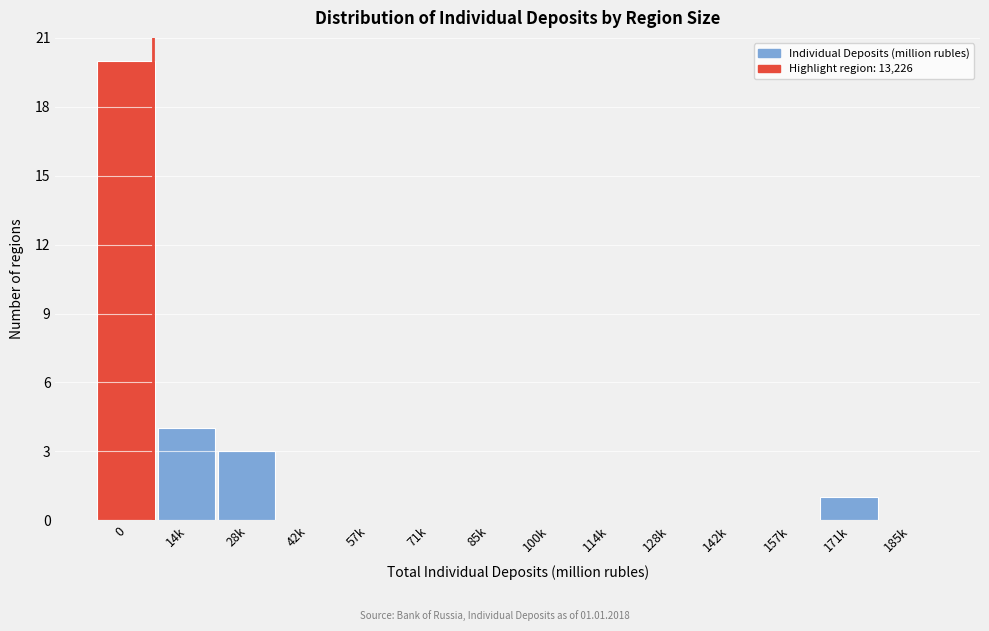

Reading left to right, transcribe all the data shown in this chart.

0=20	14k=4	28k=3	42k=0	57k=0	71k=0	85k=0	100k=0	114k=0	128k=0	142k=0	157k=0	171k=1	185k=0